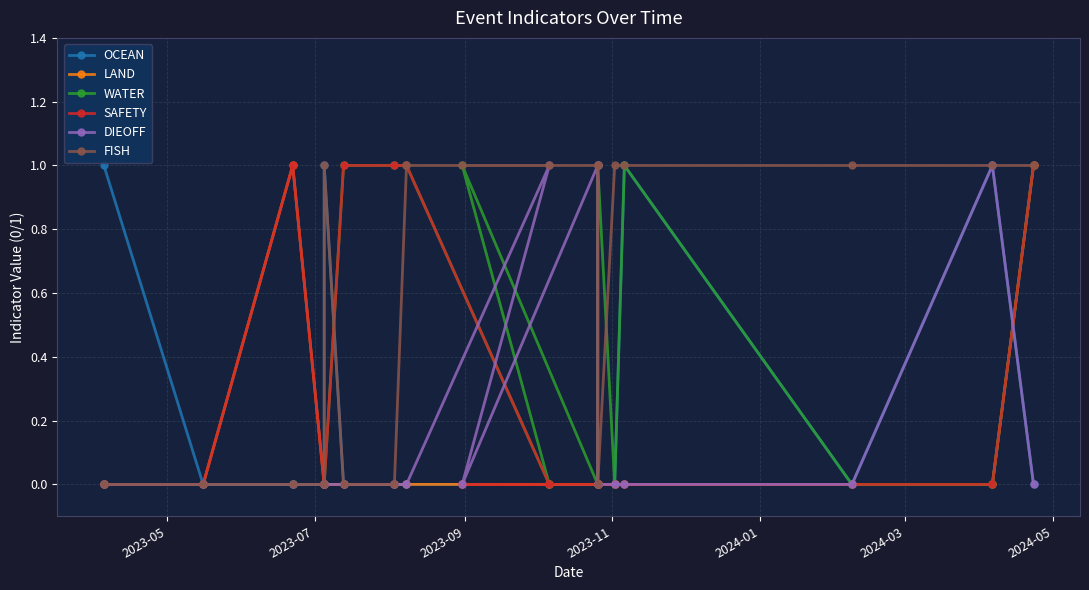

How many intersections are there between SAFETY and OCEAN?

2